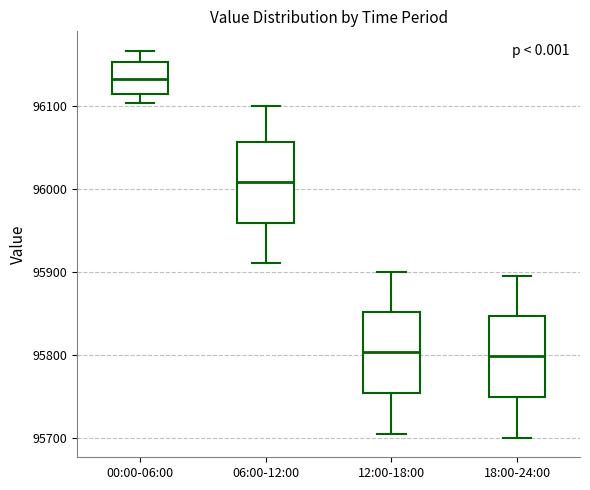

Which box's median line is the highest?

00:00-06:00